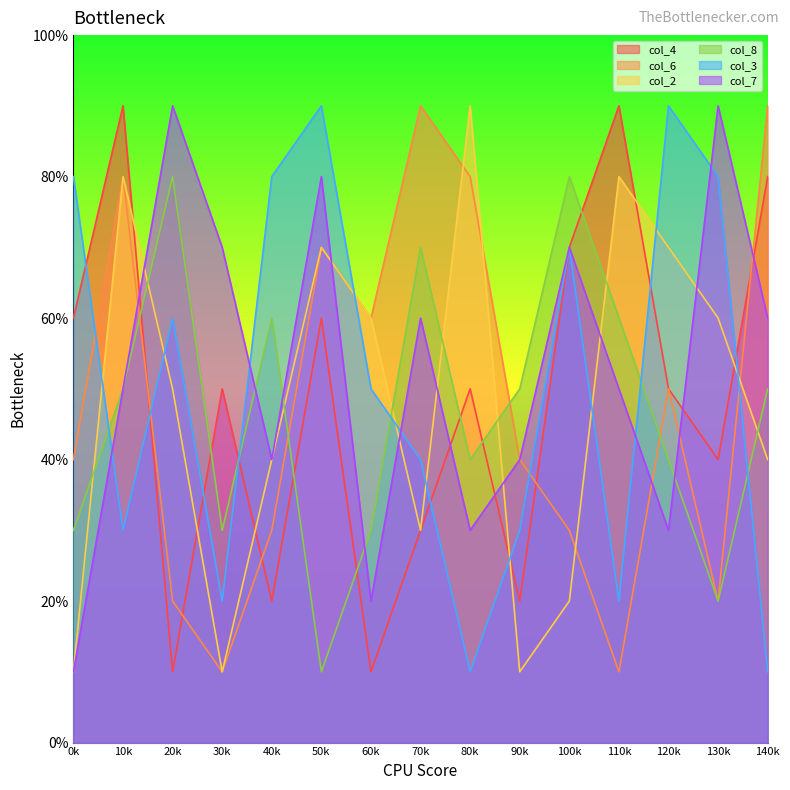

Does the chart have visible grid lines?

No